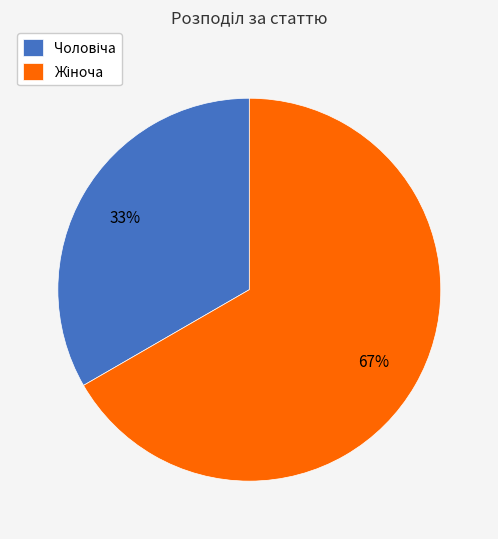

Is there any slice that represents more than half of the pie?

Yes